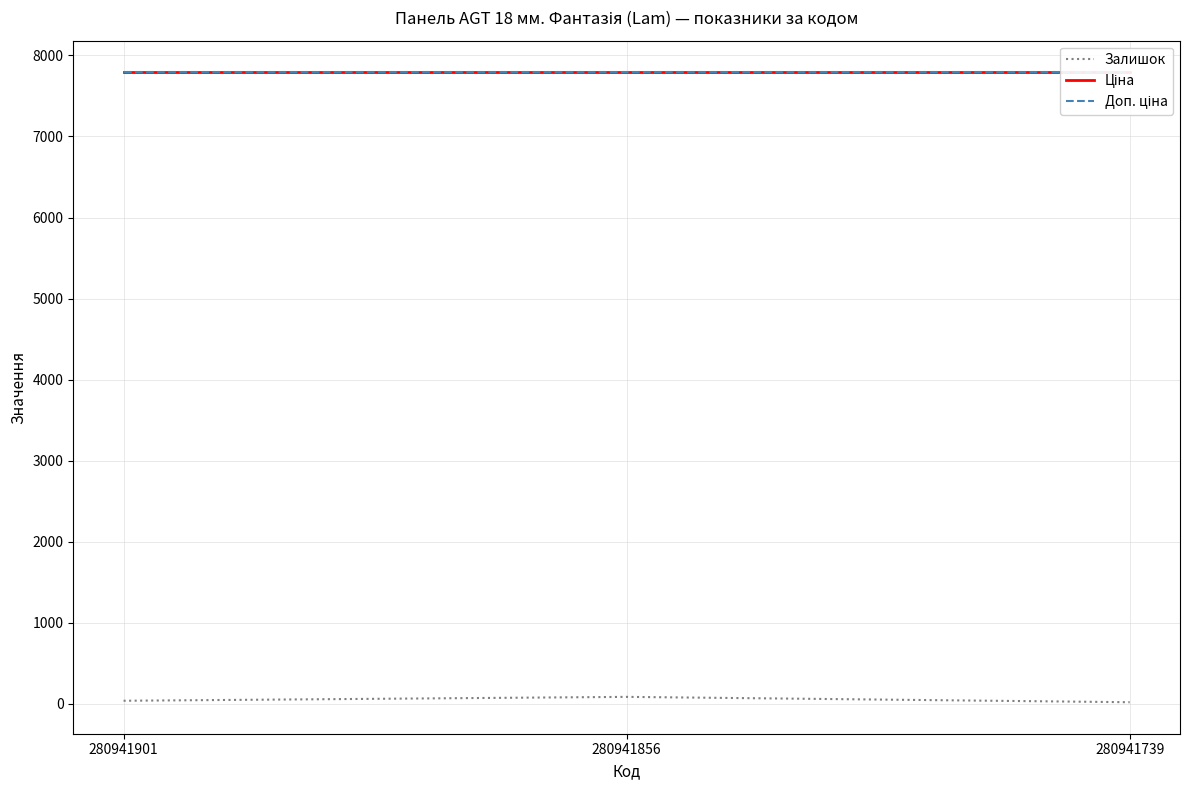

How many data points does each series have?

3